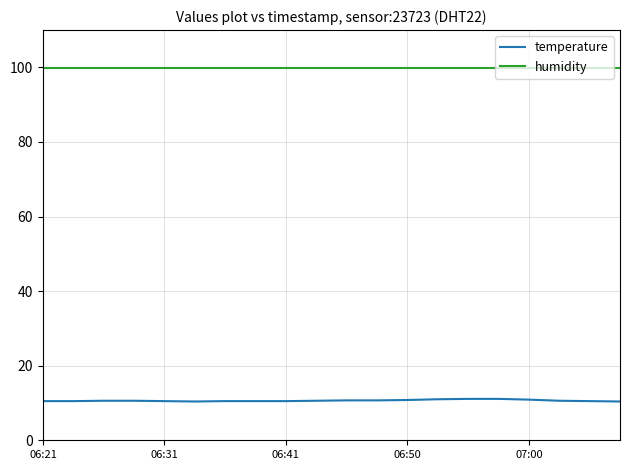

List the series in order of their overall mean, lowest first.

temperature, humidity